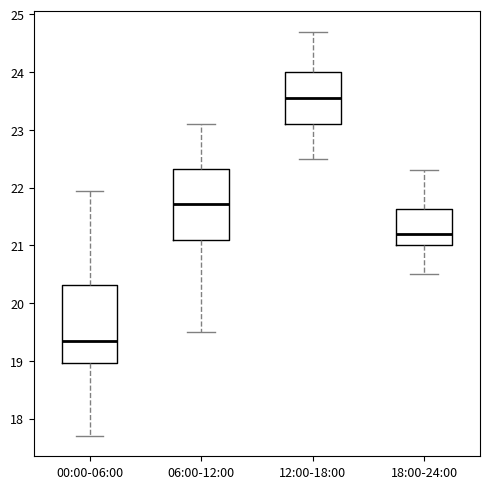

Reading left to right, read every box against the y-axis: the position of its median line, the range the box covers, and the ends of its whiskers. The values are not printed on the chart, so give them approximately, as read against the axis.

00:00-06:00: median 19.4, box 19.0 to 20.3, whiskers 17.7 to 22.0
06:00-12:00: median 21.7, box 21.1 to 22.3, whiskers 19.5 to 23.1
12:00-18:00: median 23.6, box 23.1 to 24.0, whiskers 22.5 to 24.7
18:00-24:00: median 21.2, box 21.0 to 21.6, whiskers 20.5 to 22.3